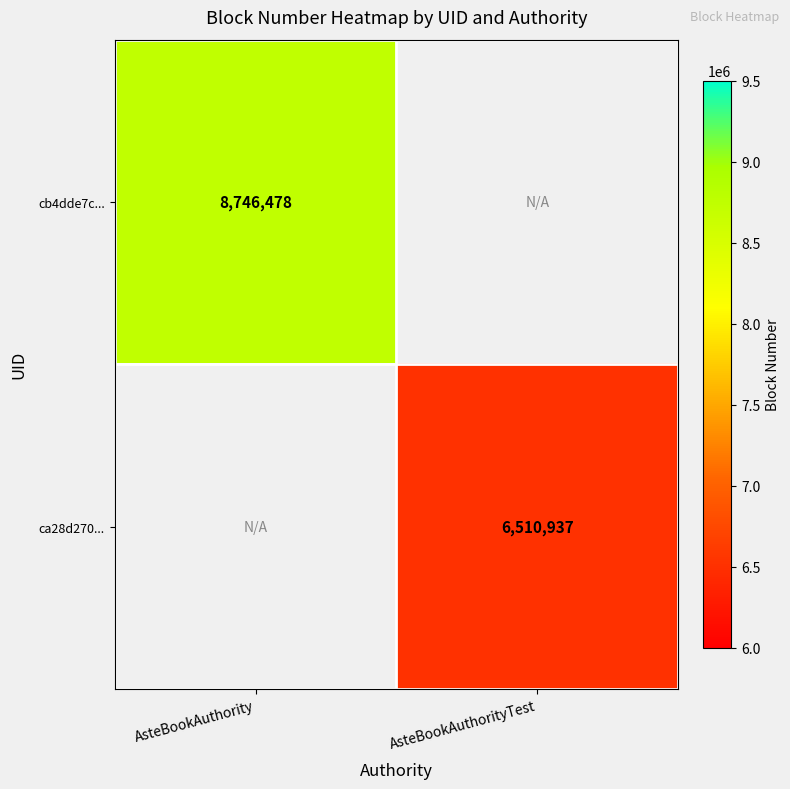

Count the number of categories in the chart.

2